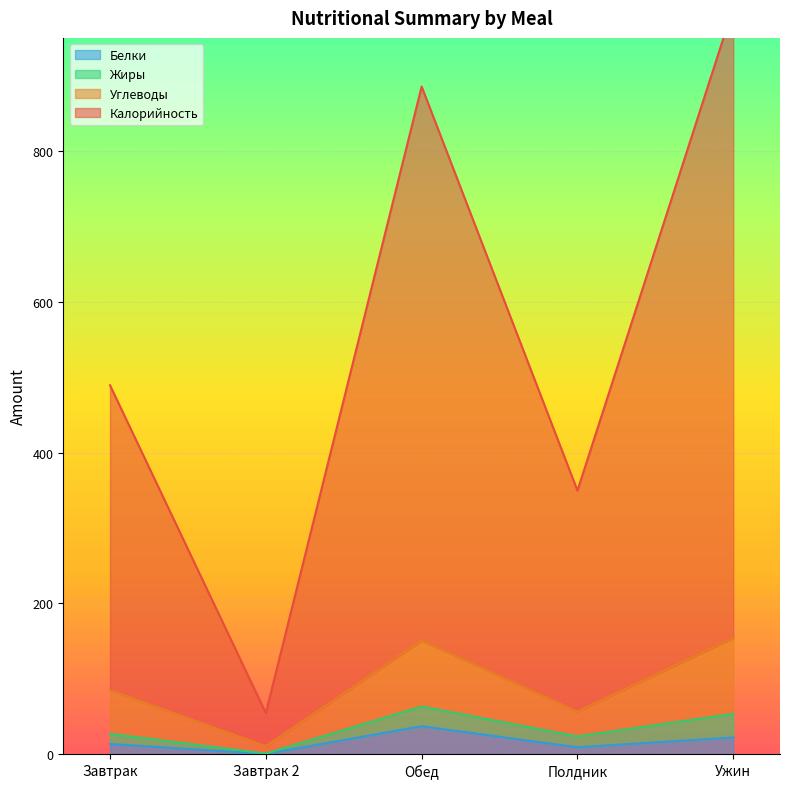

True or false: Калорийность and Белки intersect in this chart.

False